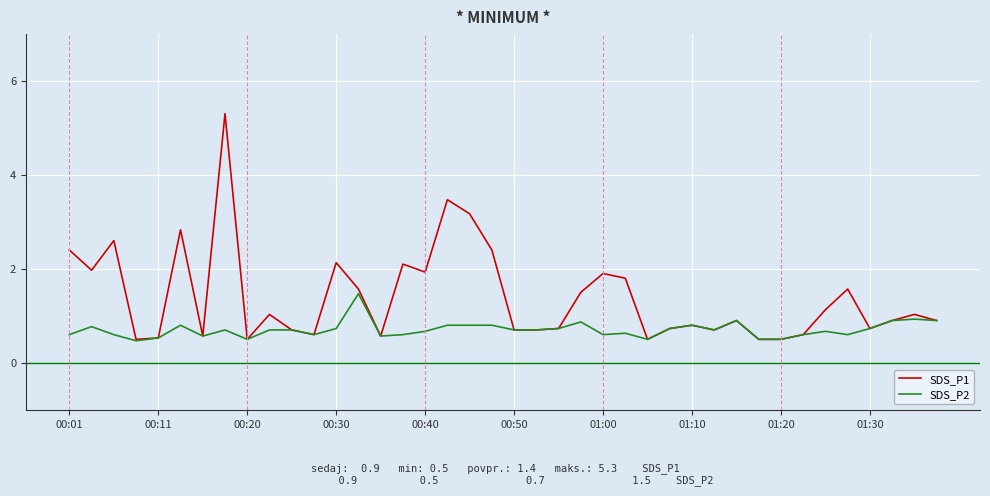

What are all the series names shown in the legend?

SDS_P1, SDS_P2